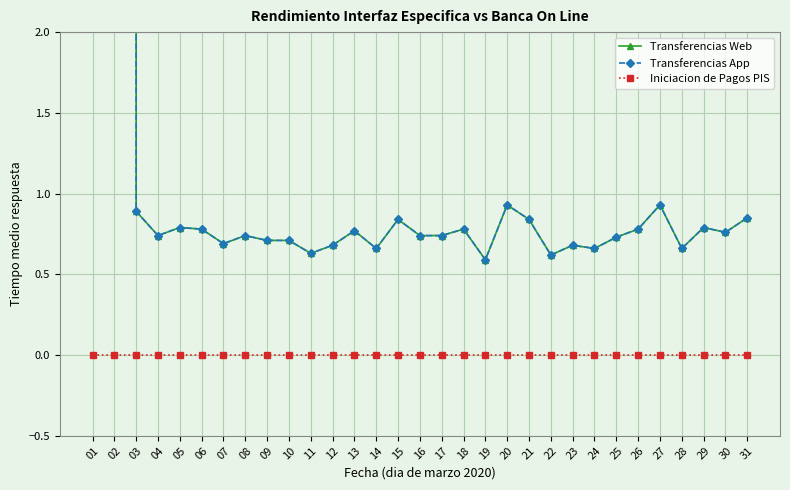

At which category does the chart reach its minimum across all series?

01